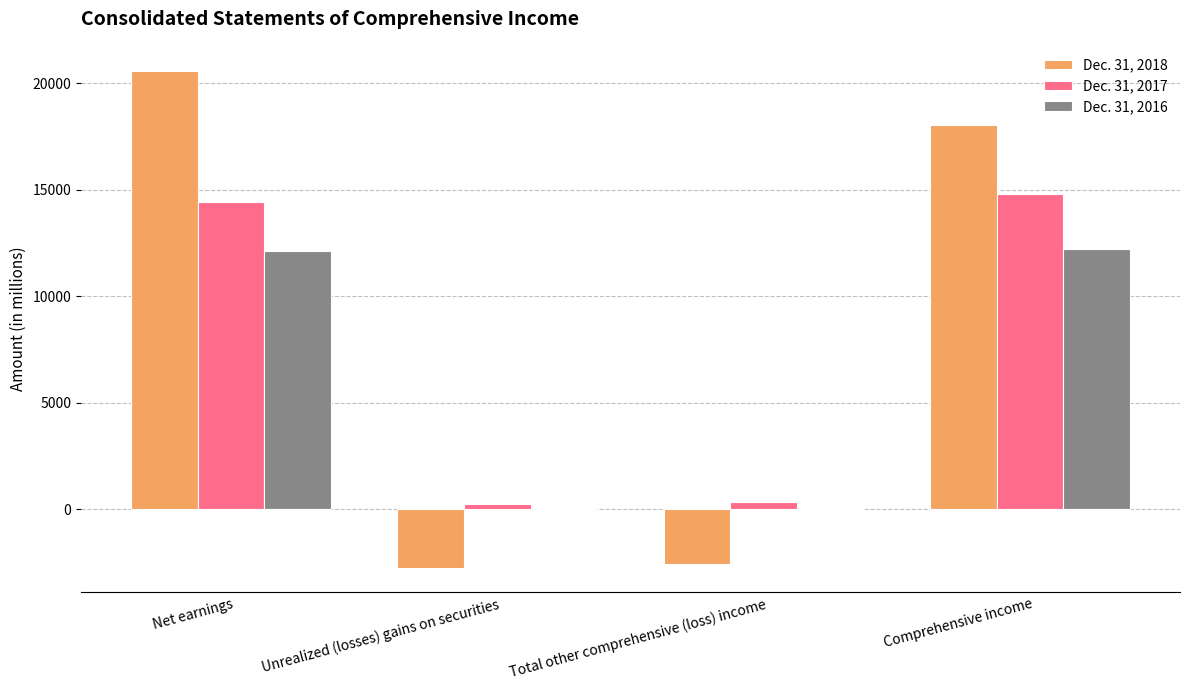

At which category does the chart reach its peak across all series?

Net earnings